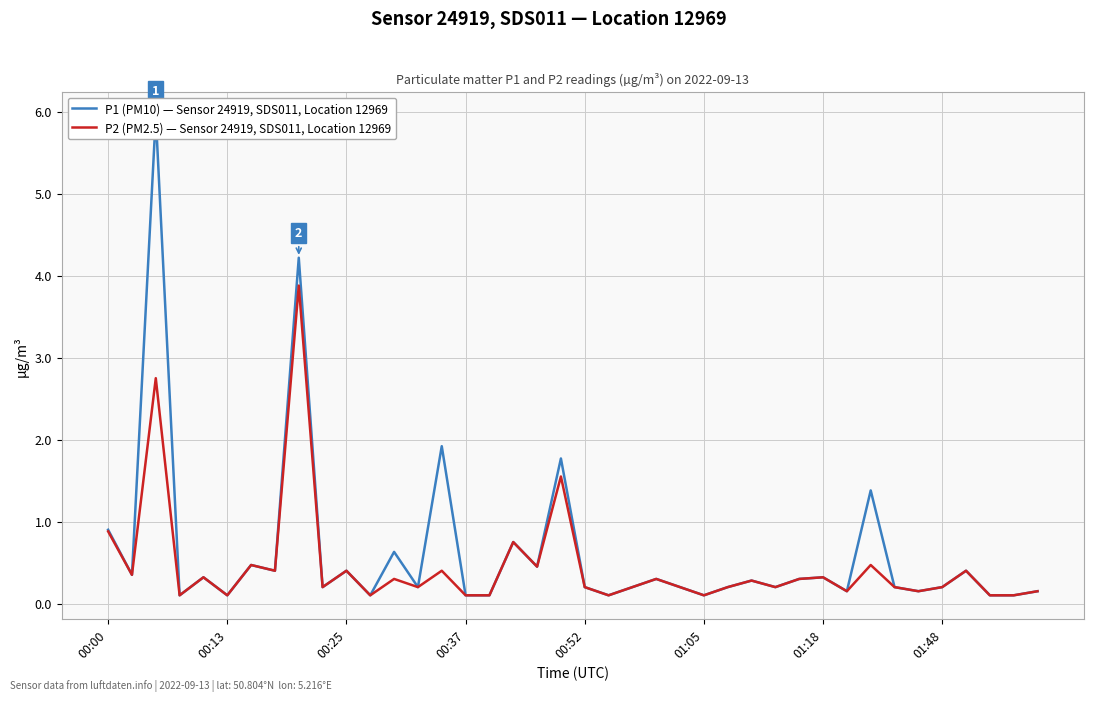

True or false: P2 (PM2.5) — Sensor 24919, SDS011, Location 12969 and P1 (PM10) — Sensor 24919, SDS011, Location 12969 intersect in this chart.

False